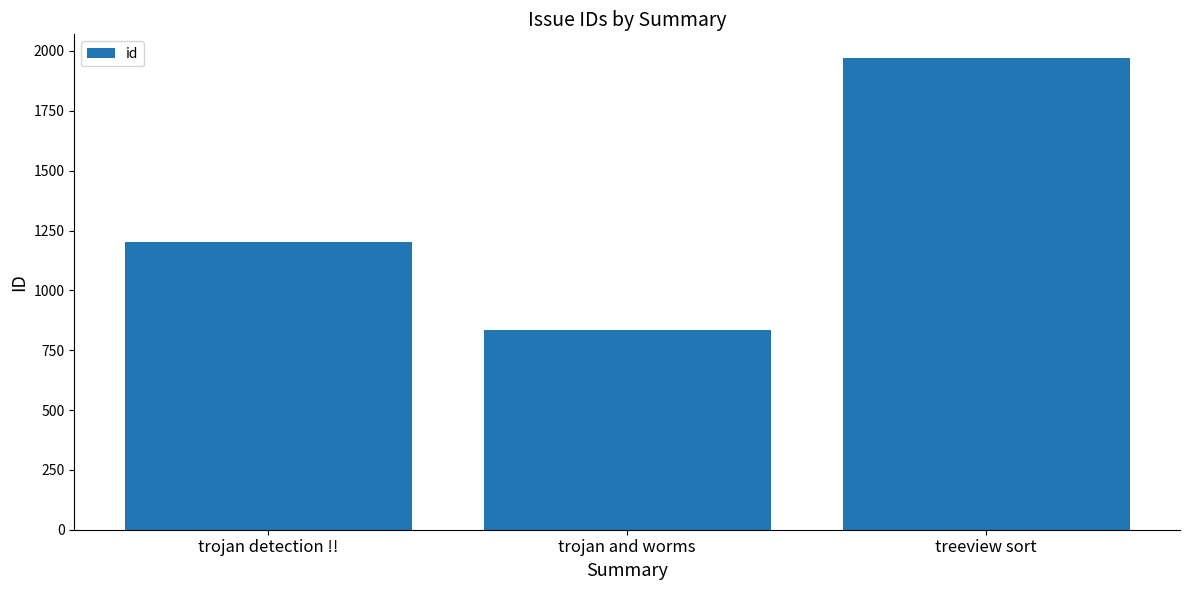

List the labels in order of value, largest first.

treeview sort, trojan detection !!, trojan and worms